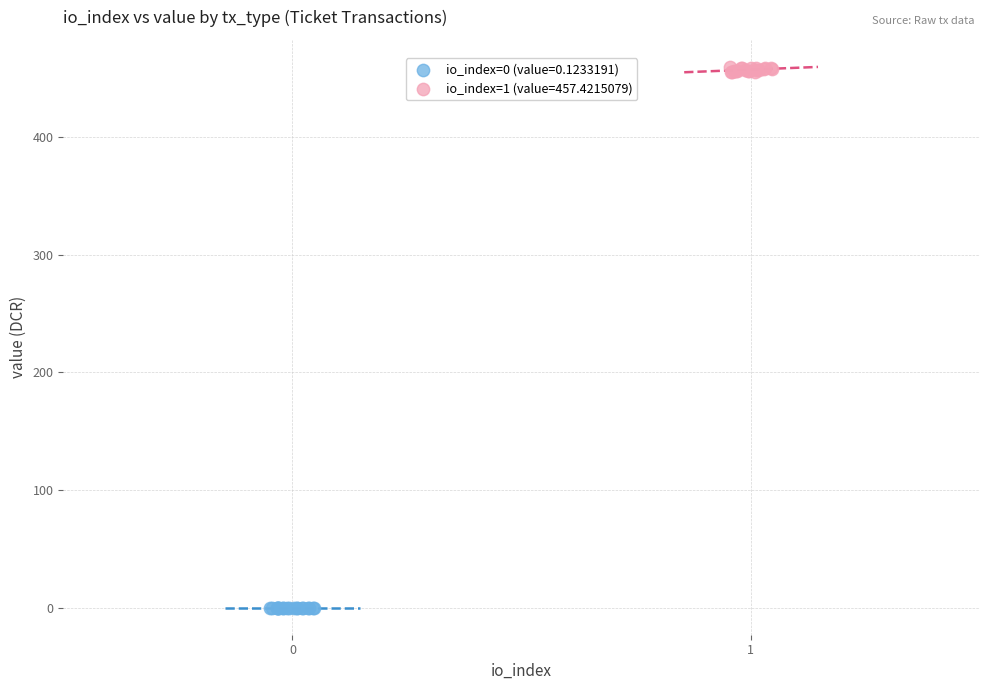

Which series reaches the maximum Y coordinate?

io_index=1 (value=457.4215079)